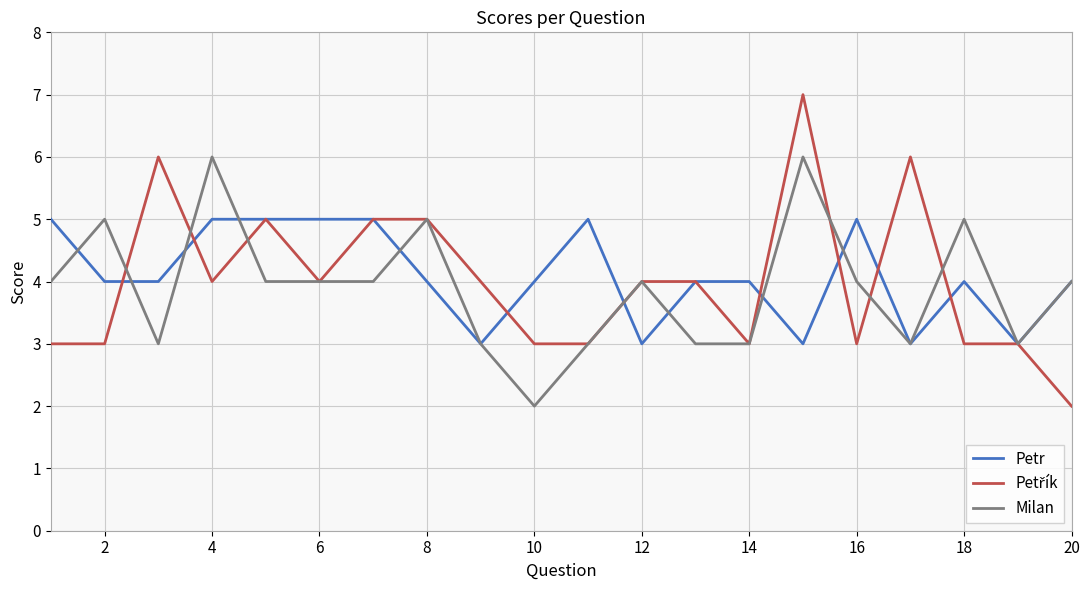

Where does the Milan series first go above 4?

2